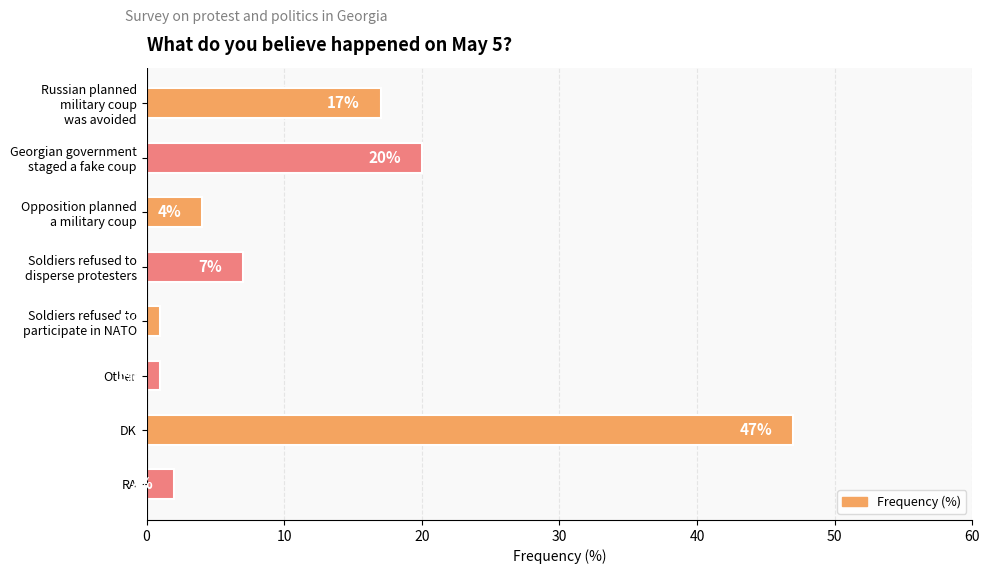

The value at Other is 1. True or false?

True